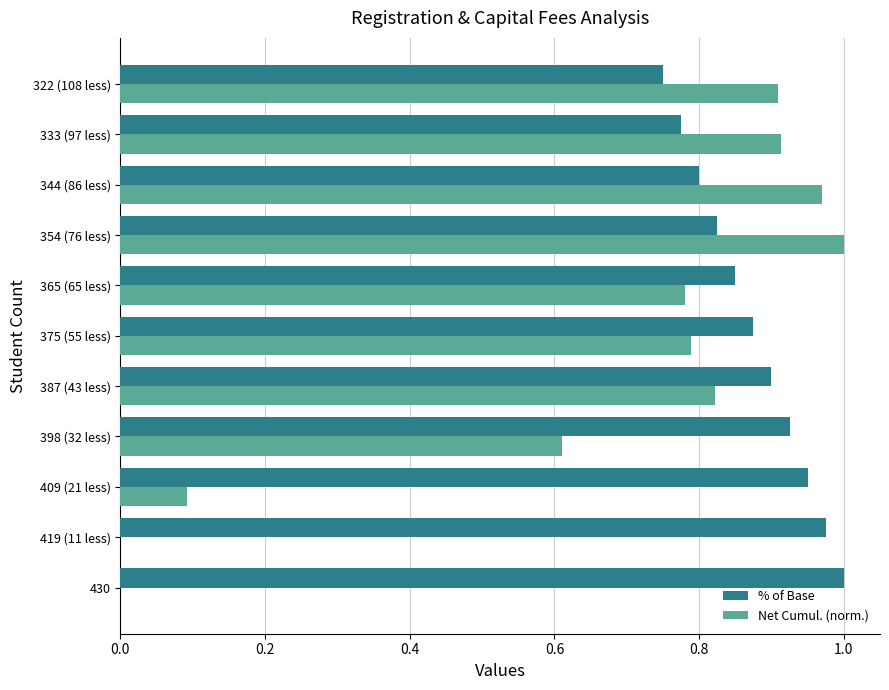

What is the sum of all Net Cumul. (norm.) values?

6.9